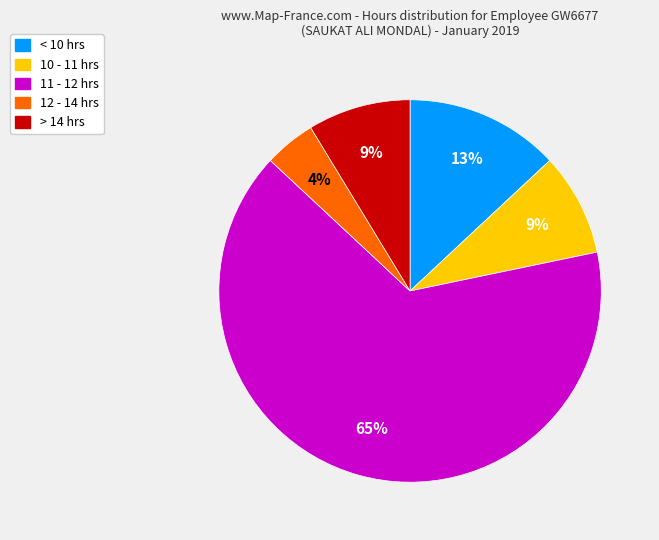

What percentage is the 10 - 11 hrs slice, to the nearest percent?

9%